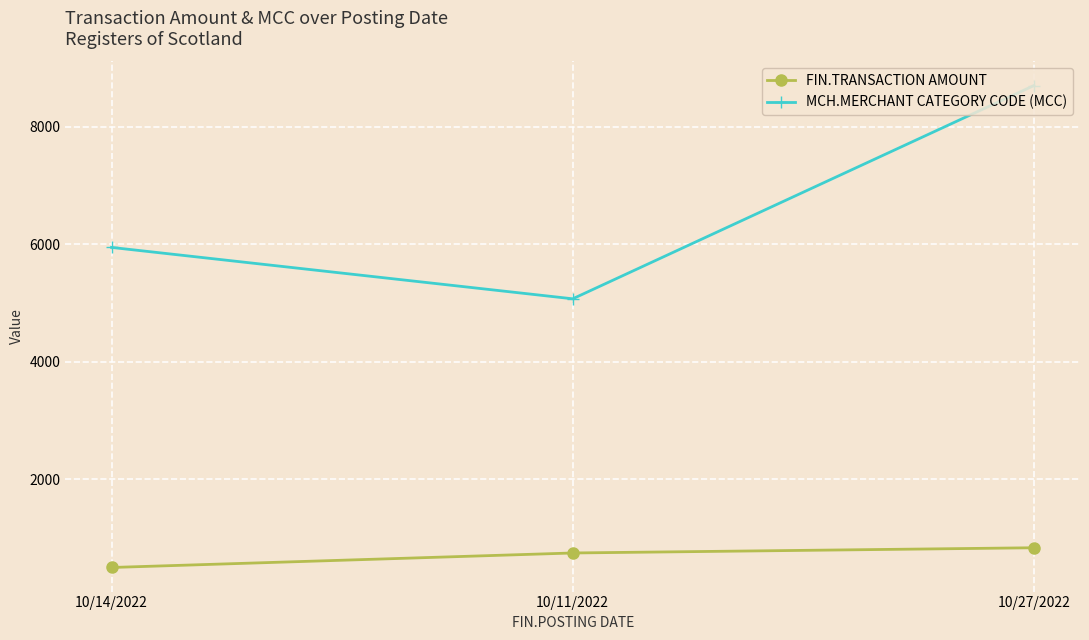

At which label is MCH.MERCHANT CATEGORY CODE (MCC) closest to 6885?

10/14/2022